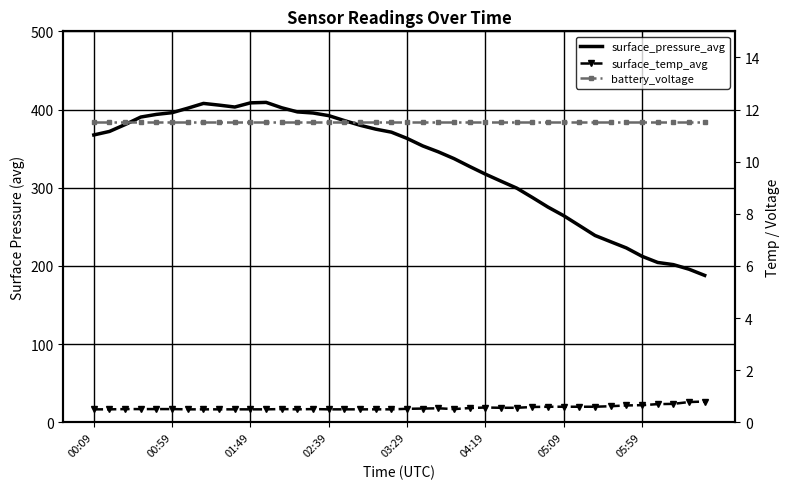

How many surface_temp_avg values are between 0 and 1?

40